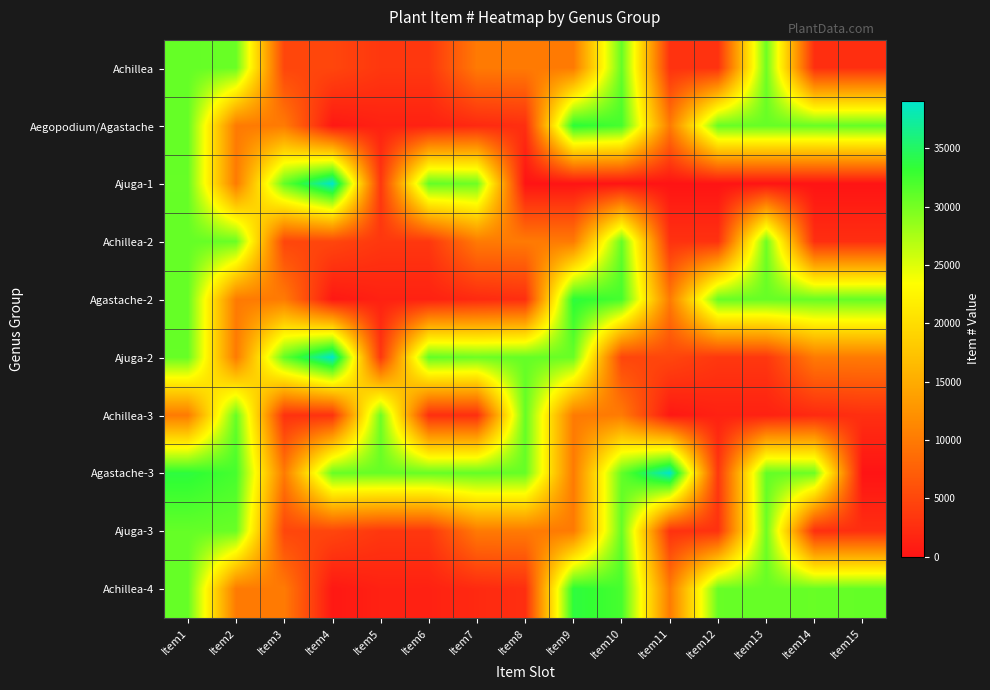

Reading left to right, transcribe all the data shown in this chart.

Achillea: Item1=30830	Item2=30595	Item3=4907	Item4=4912	Item5=3454	Item6=3459	Item7=10013	Item8=10017	Item9=10021	Item10=30775	Item11=2916	Item12=2921	Item13=30373	Item14=2606	Item15=2603
Aegopodium/Agastache: Item1=30831	Item2=10028	Item3=10036	Item4=426	Item5=1331	Item6=1323	Item7=2118	Item8=2617	Item9=33700	Item10=32275	Item11=10051	Item12=30685	Item13=30733	Item14=30684	Item15=30881
Ajuga-1: Item1=30756	Item2=10047	Item3=30903	Item4=39089	Item5=3469	Item6=30904	Item7=30375	Item8=0	Item9=0	Item10=0	Item11=0	Item12=0	Item13=0	Item14=0	Item15=0
Achillea-2: Item1=30830	Item2=30595	Item3=4907	Item4=4912	Item5=3454	Item6=3459	Item7=10013	Item8=10017	Item9=10021	Item10=30775	Item11=2916	Item12=2921	Item13=30373	Item14=2606	Item15=2603
Agastache-2: Item1=30831	Item2=10028	Item3=10036	Item4=426	Item5=1331	Item6=1323	Item7=2118	Item8=2617	Item9=33700	Item10=32275	Item11=10051	Item12=30685	Item13=30733	Item14=30684	Item15=30881
Ajuga-2: Item1=30756	Item2=10047	Item3=30903	Item4=39089	Item5=3469	Item6=30904	Item7=30375	Item8=30830	Item9=30595	Item10=4907	Item11=4912	Item12=3454	Item13=3459	Item14=10013	Item15=10017
Achillea-3: Item1=10021	Item2=30775	Item3=2916	Item4=2921	Item5=30373	Item6=2606	Item7=2603	Item8=30831	Item9=10028	Item10=10036	Item11=426	Item12=1331	Item13=1323	Item14=2118	Item15=2617
Agastache-3: Item1=33700	Item2=32275	Item3=10051	Item4=30685	Item5=30733	Item6=30684	Item7=30881	Item8=30756	Item9=10047	Item10=30903	Item11=39089	Item12=3469	Item13=30904	Item14=30375	Item15=0
Ajuga-3: Item1=30830	Item2=30595	Item3=4907	Item4=4912	Item5=3454	Item6=3459	Item7=10013	Item8=10017	Item9=10021	Item10=30775	Item11=2916	Item12=2921	Item13=30373	Item14=2606	Item15=2603
Achillea-4: Item1=30831	Item2=10028	Item3=10036	Item4=426	Item5=1331	Item6=1323	Item7=2118	Item8=2617	Item9=33700	Item10=32275	Item11=10051	Item12=30685	Item13=30733	Item14=30684	Item15=30881